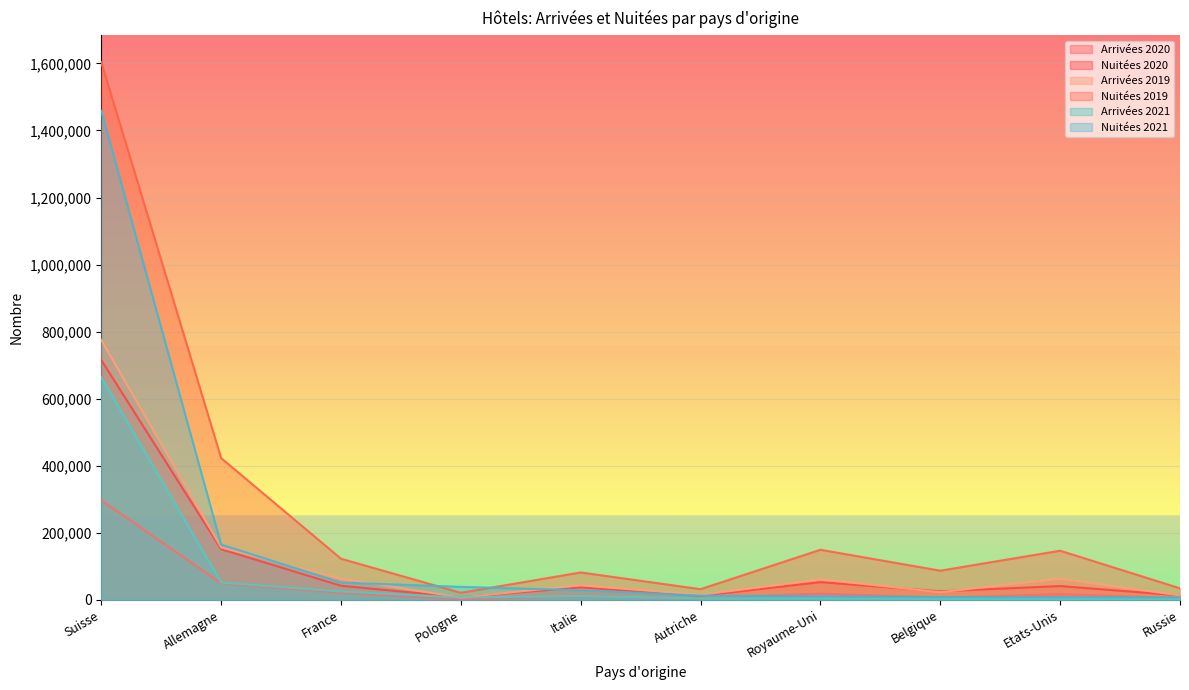

How many interior local valleys does the Nuitées 2020 series have?

3